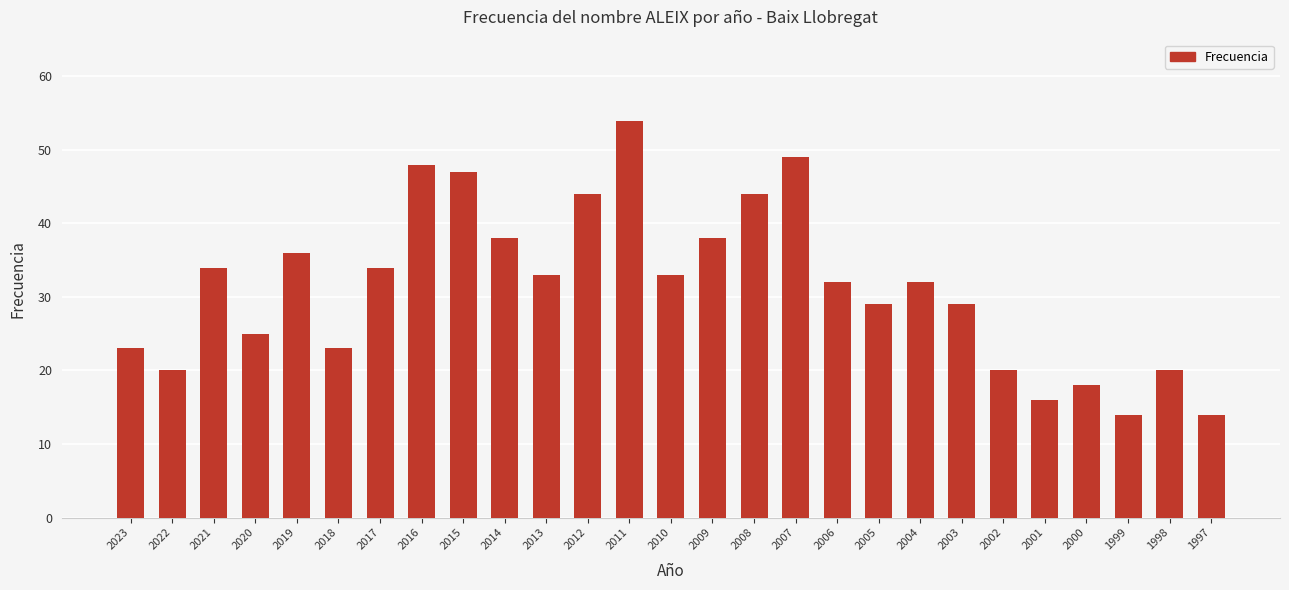

Count the number of data series in this chart.

1